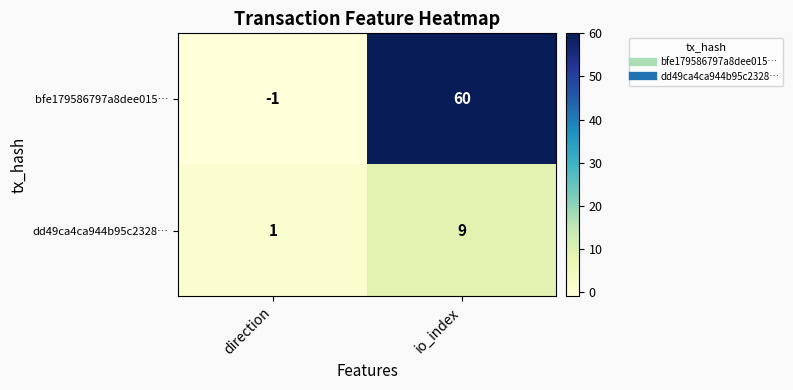

At which label is bfe179586797a8dee015… closest to 29?

direction